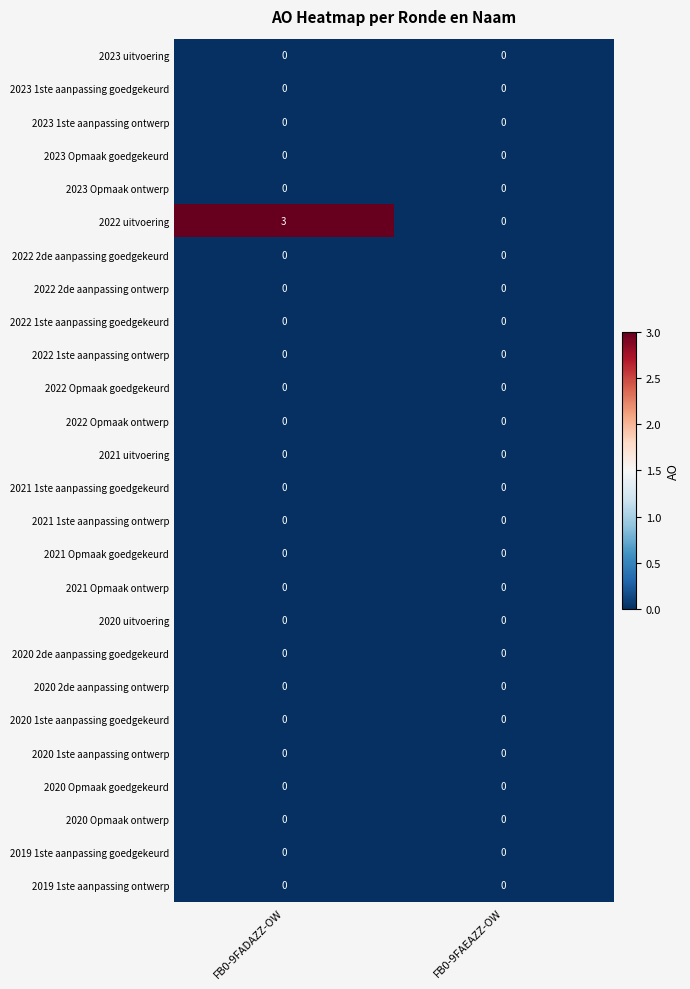

Is it true that 2021 1ste aanpassing goedgekeurd equals 0 at FB0-9FADAZZ-OW?

True